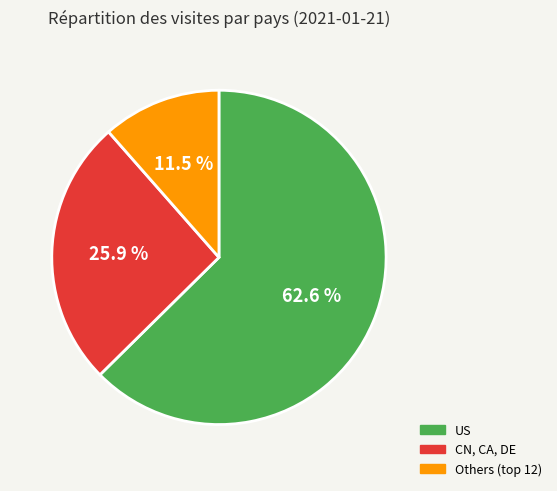

Which slice is the smallest?

Others (top 12)